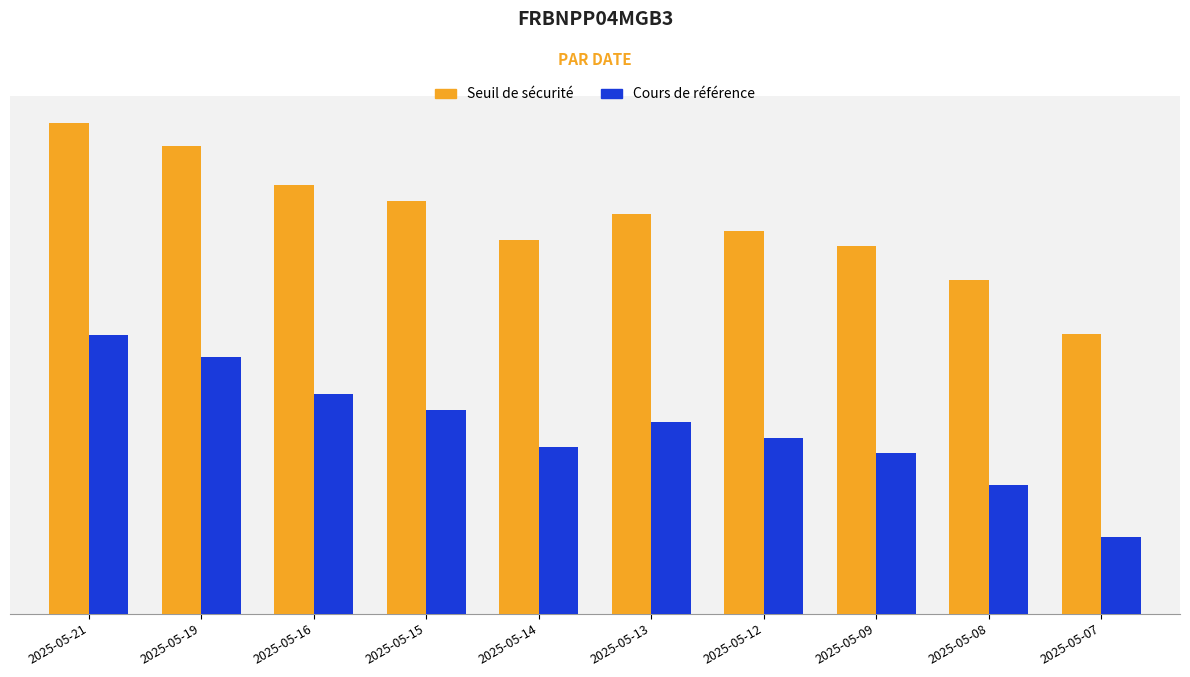

What are all the series names shown in the legend?

Seuil de sécurité, Cours de référence